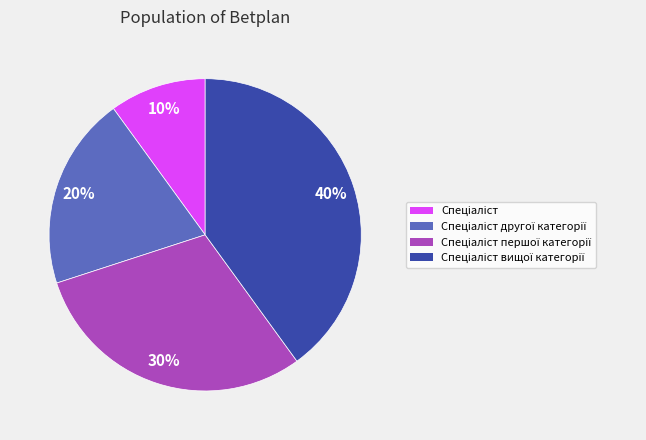

Is there any slice that represents more than half of the pie?

No